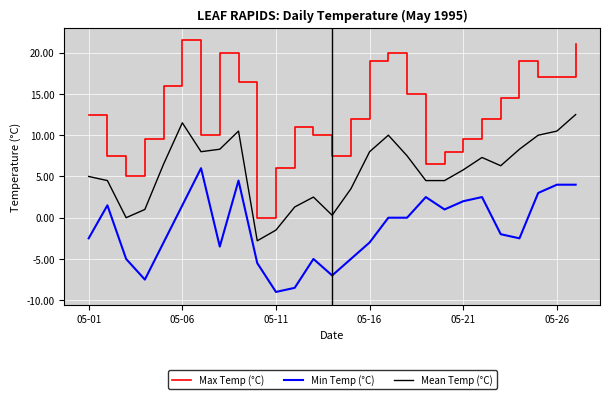

How many lines are shown in the chart?

3